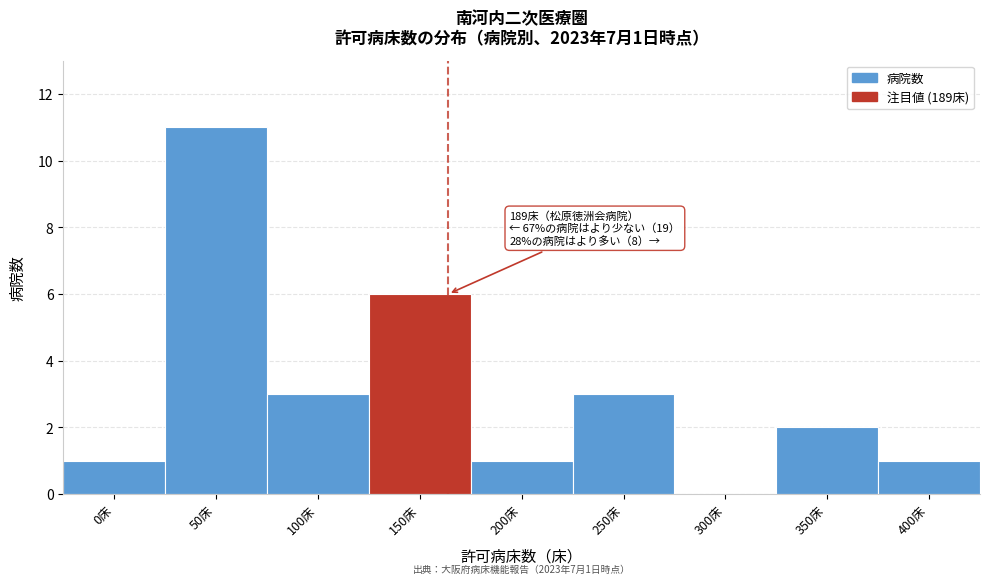

Reading left to right, list all the values displayed in this chart.

0床=1	50床=11	100床=3	150床=6	200床=1	250床=3	300床=0	350床=2	400床=1